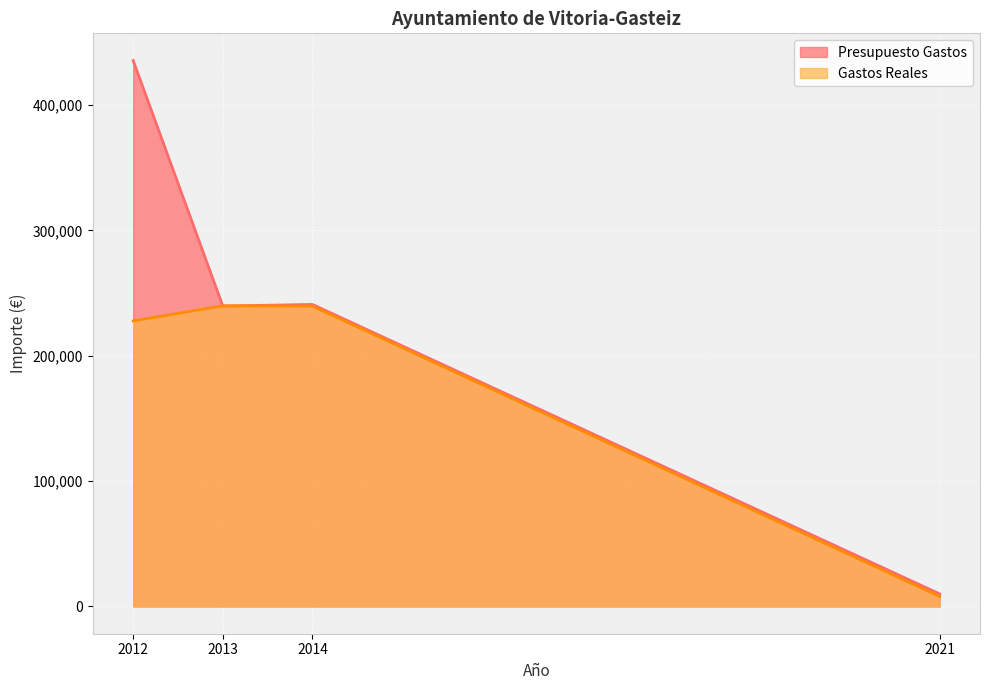

What is the difference between the maximum and second lowest values in the Gastos Reales series?

12073.6